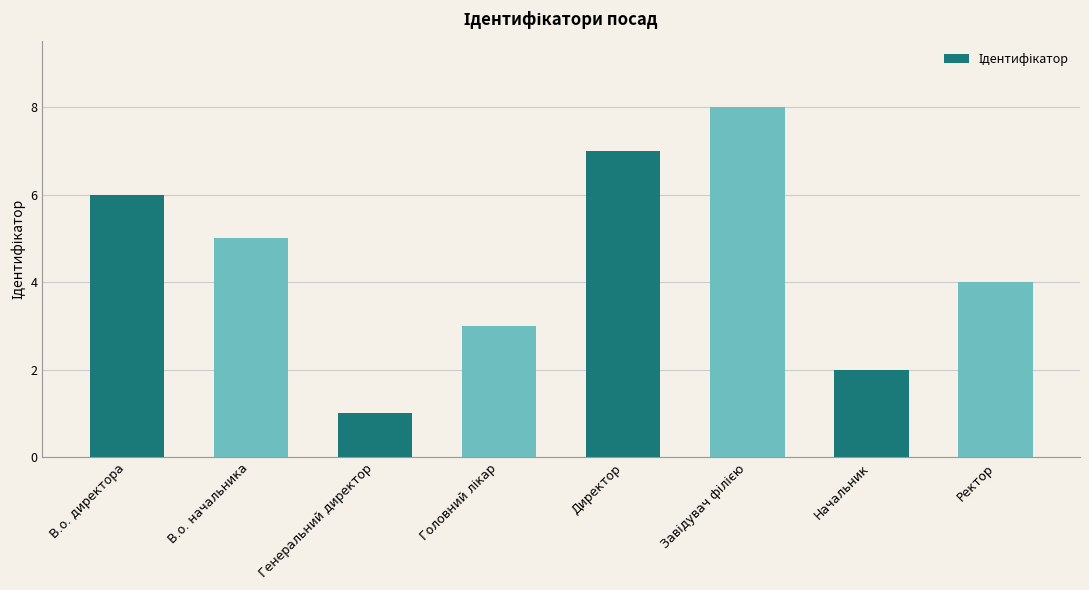

Are the bars grouped side by side (vs. stacked)?

No